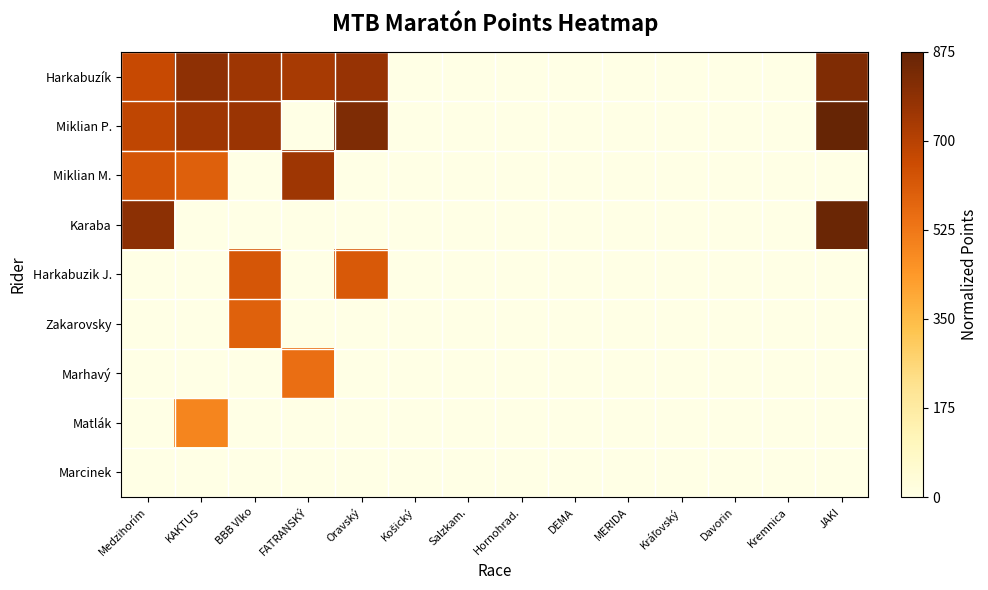

Which series has the largest range (max minus min)?

Miklian P.